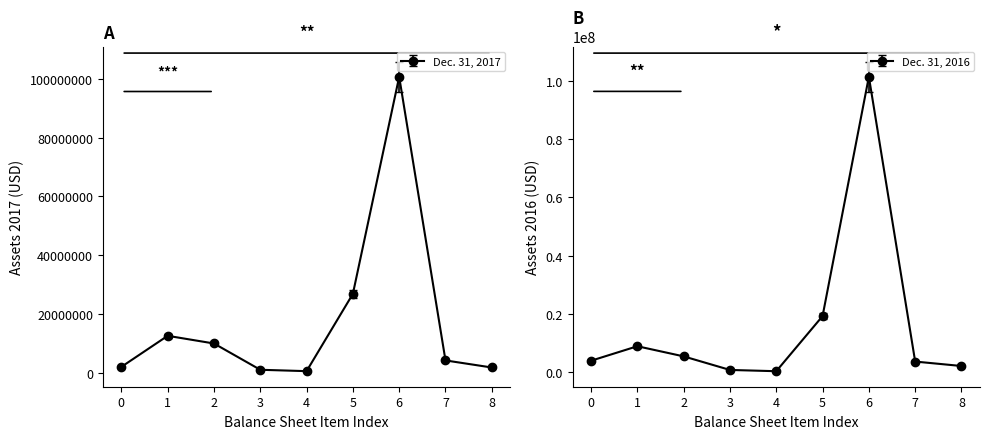

How many lines are shown in the chart?

2